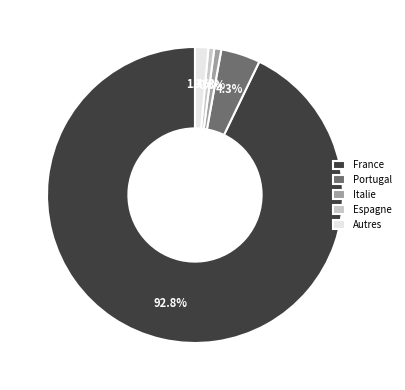

What is the majority slice?

France